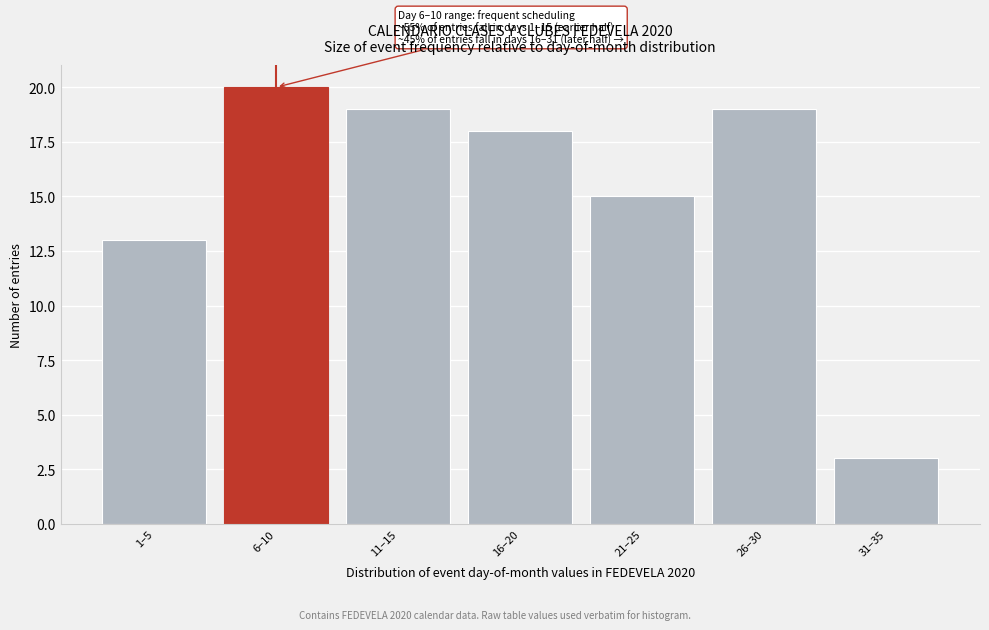

Reading right to left, extract all data points from this chart.

3	19	15	18	19	20	13